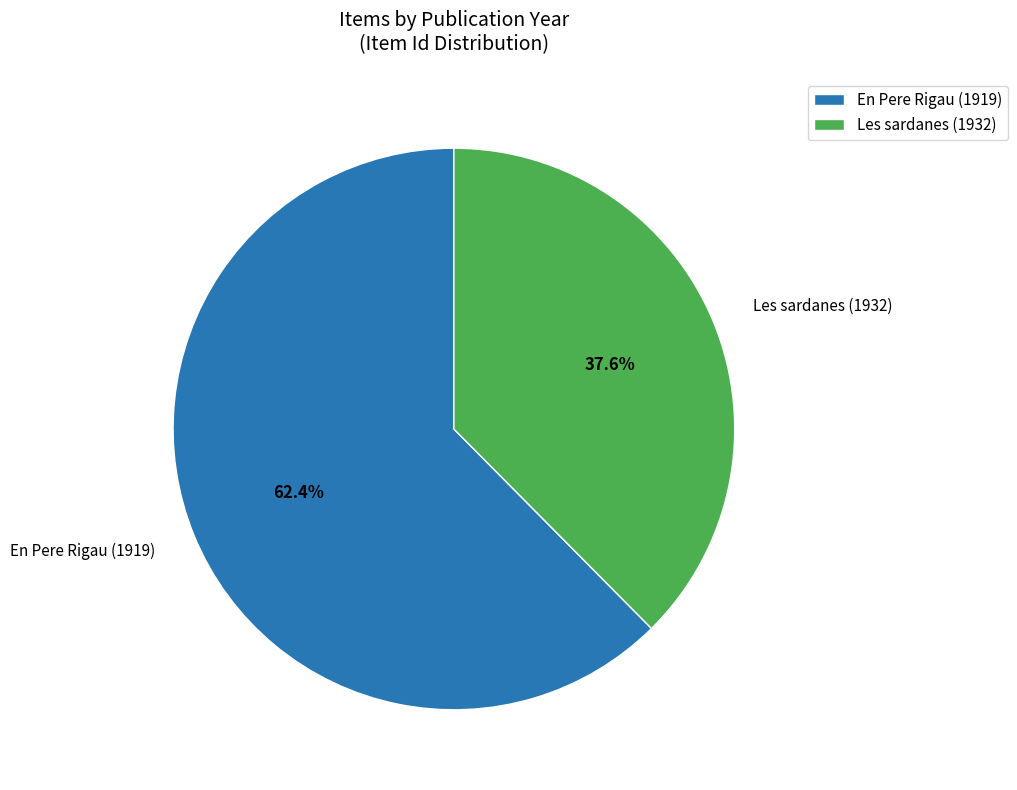

How many slices are in this pie chart?

2